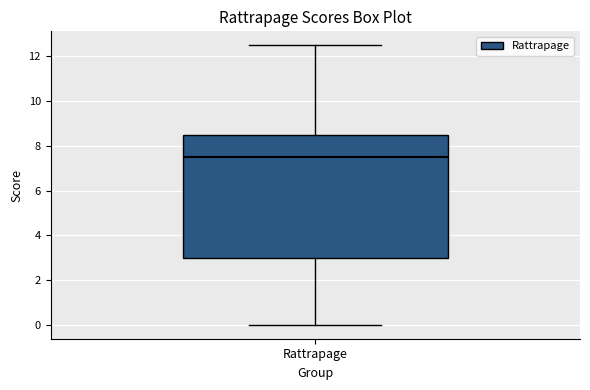

Transcribe this box plot: give where the median line is, the range the box spans, and where the two whiskers end, as read against the y-axis. The values are not printed on the chart, so give them approximately, as read against the axis.

median 7.6, box 3.0 to 8.6, whiskers 0.0 to 12.6